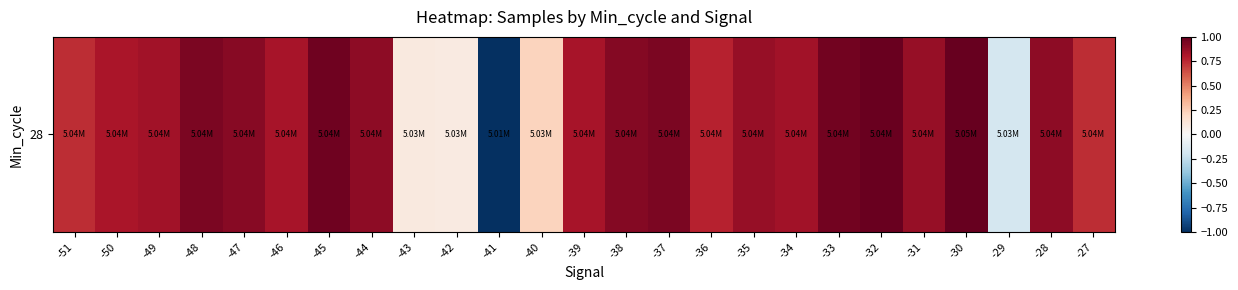

Reading right to left, what are all the values shown in this chart?

-27=0.7	-28=0.9	-29=-0.2	-30=1.0	-31=0.9	-32=1.0	-33=1.0	-34=0.8	-35=0.9	-36=0.8	-37=0.9	-38=0.9	-39=0.8	-40=0.2	-41=-1.0	-42=0.1	-43=0.1	-44=0.9	-45=1.0	-46=0.8	-47=0.9	-48=0.9	-49=0.8	-50=0.8	-51=0.7